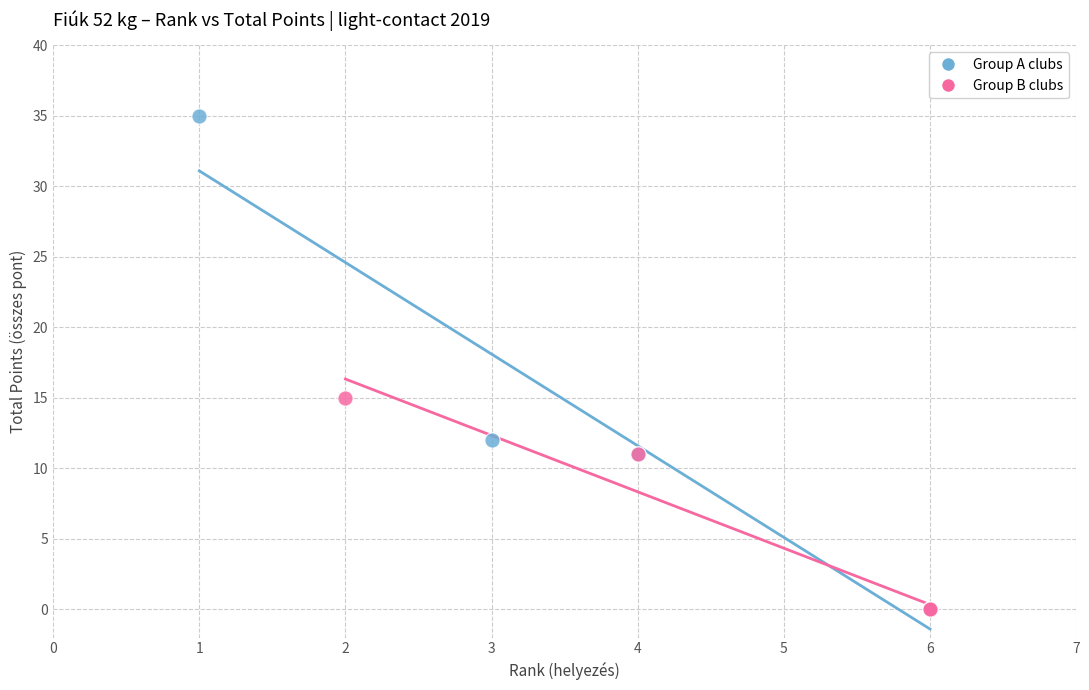

Which series has the widest spread of Y values?

Group A clubs